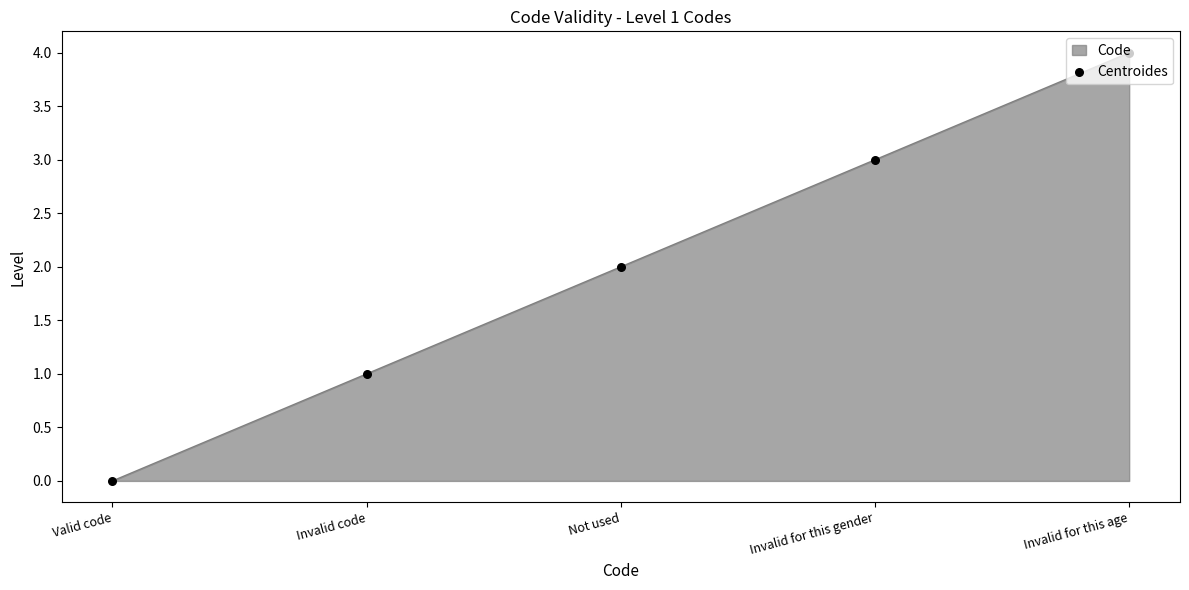

Which has a higher value, Valid code or Invalid for this gender?

Invalid for this gender